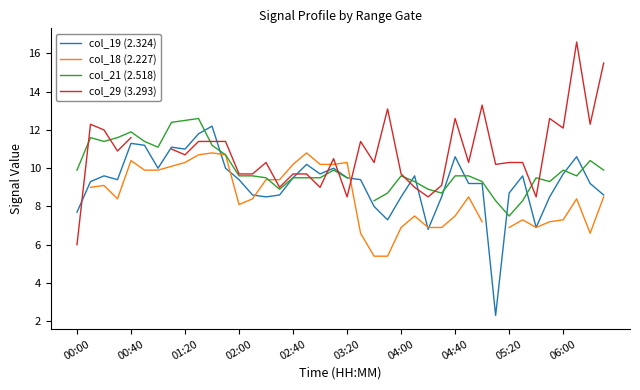

What is the average value of the col_19 (2.324) series?

9.2